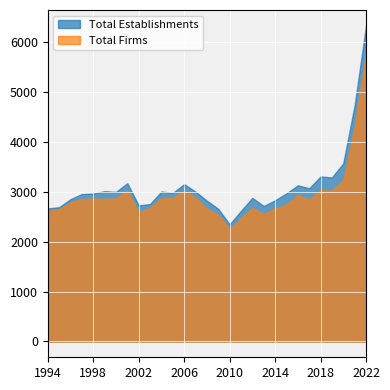

What are all the series names shown in the legend?

Total Establishments, Total Firms